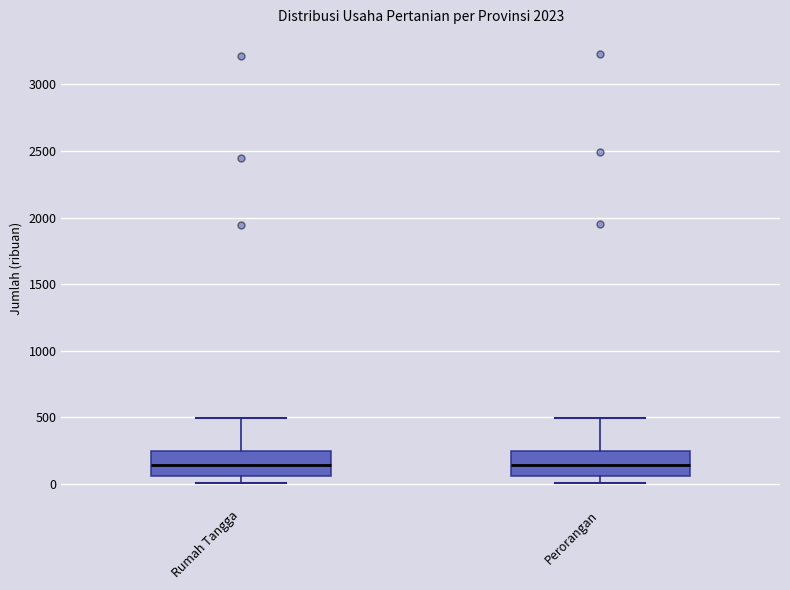

Where does the upper whisker of the box for Perorangan end on the y-axis? The values are not printed on the chart, so give them approximately, as read against the axis.

500